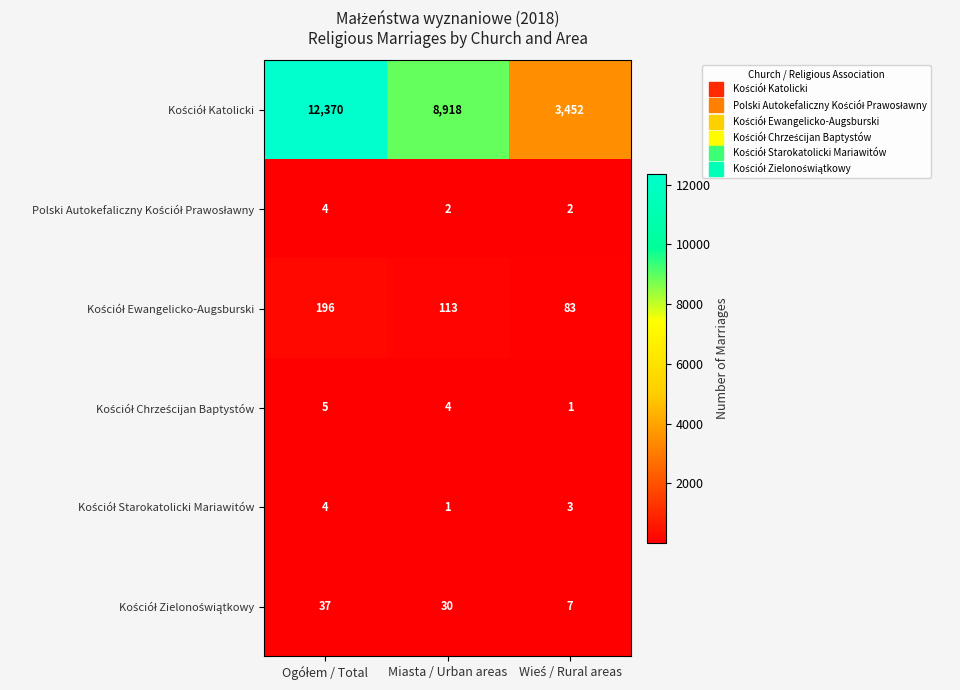

What is the total value across all series at Miasta / Urban areas?

9068